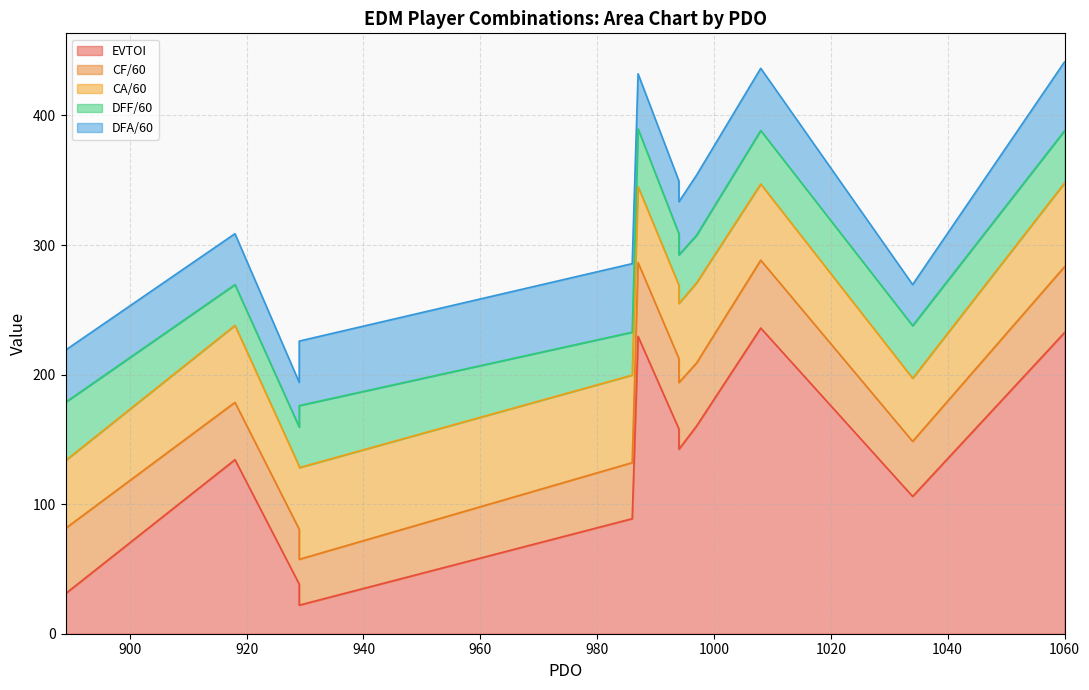

Rank the series at 929 from lowest to highest value.

EVTOI, CF/60, DFF/60, DFA/60, CA/60